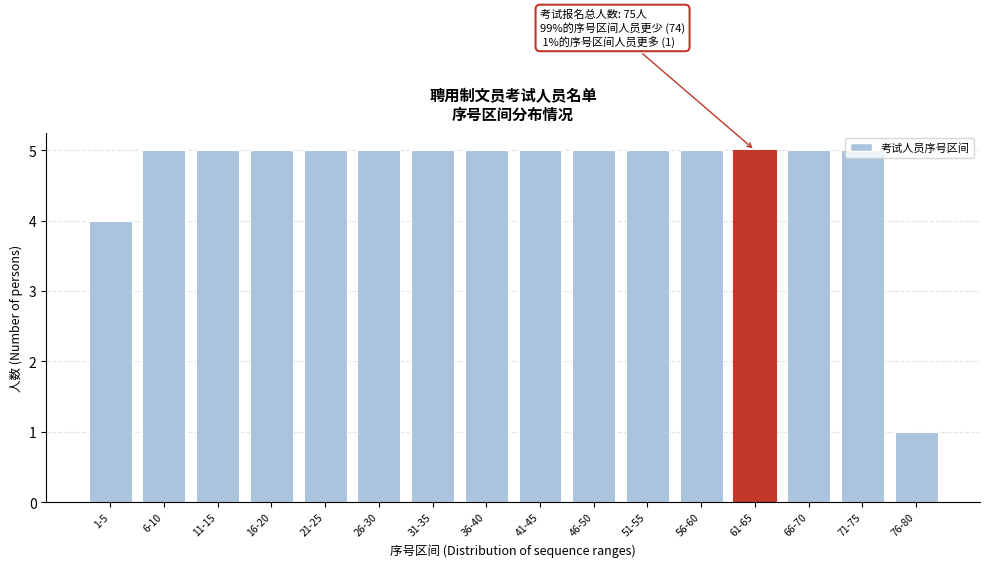

The value at 11-15 is 5. True or false?

True